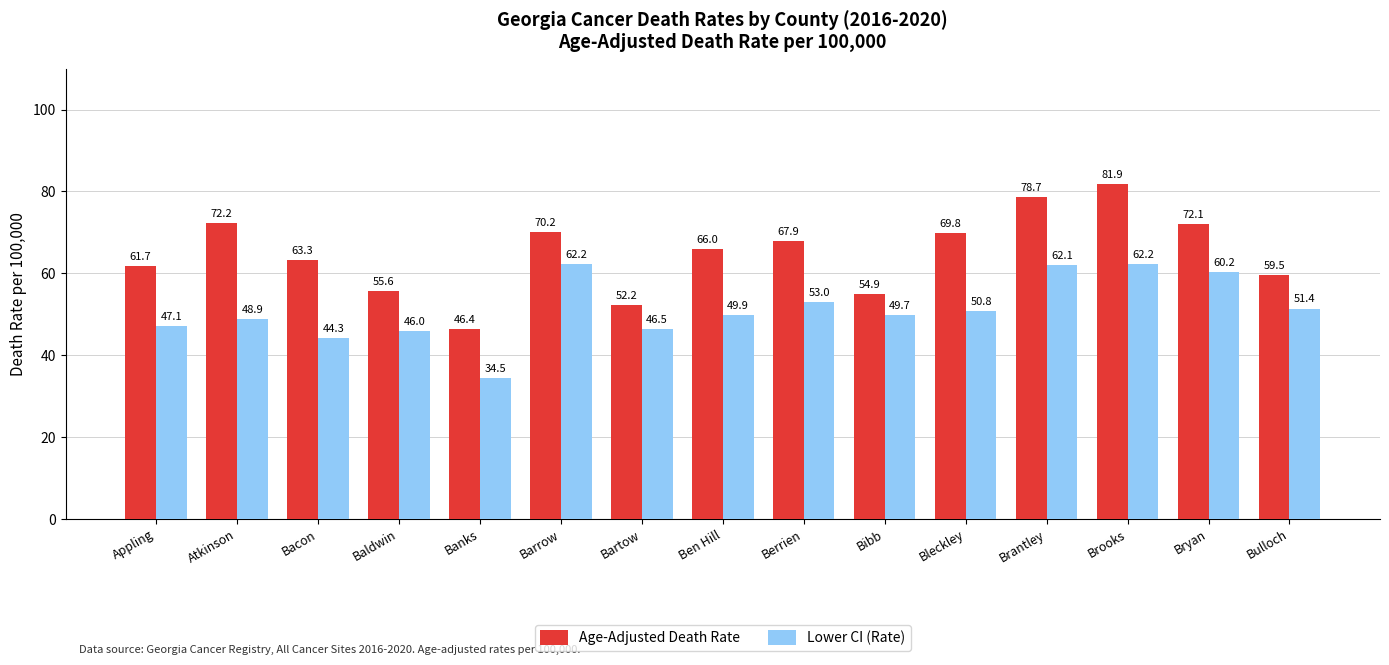

What is the value of the Lower CI (Rate) bar at the 15th from the left?

51.4